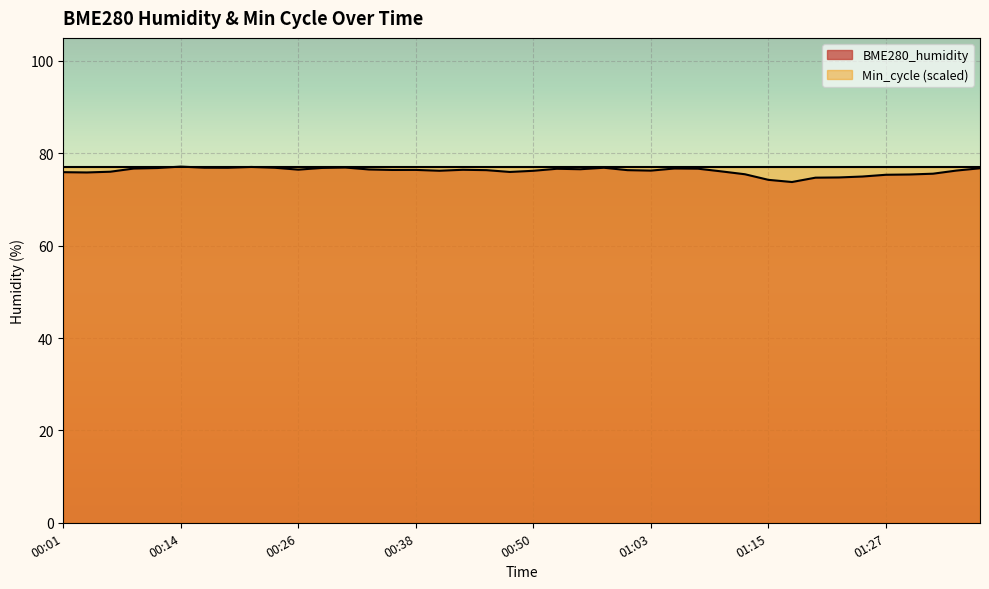

What is the change in value from 00:38 to 01:25?

-1.4